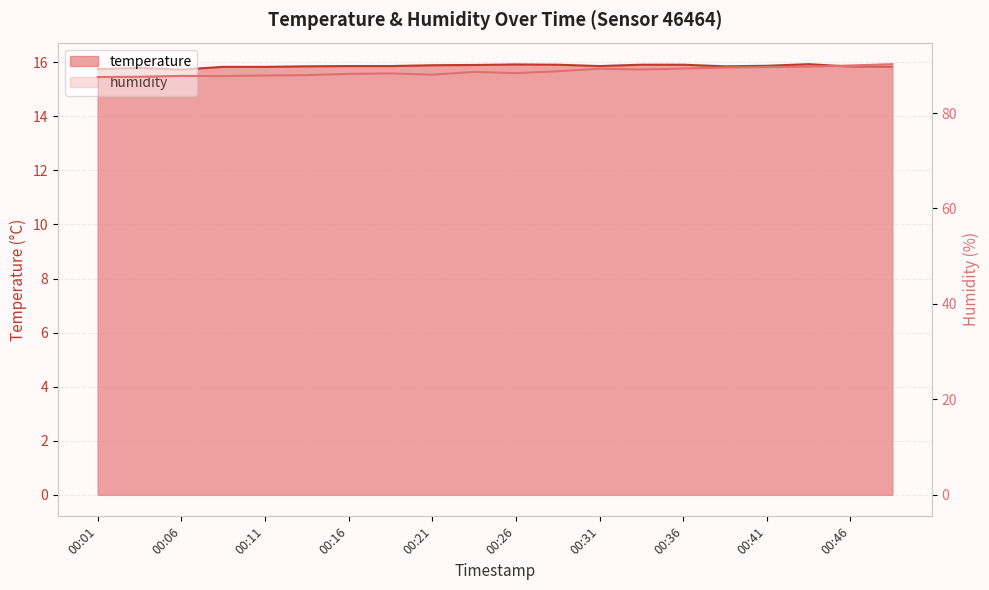

List the labels in order of temperature value, largest first.

00:43, 00:26, 00:28, 00:33, 00:36, 00:23, 00:21, 00:41, 00:16, 00:18, 00:31, 00:13, 00:38, 00:46, 00:48, 00:09, 00:11, 00:04, 00:01, 00:06